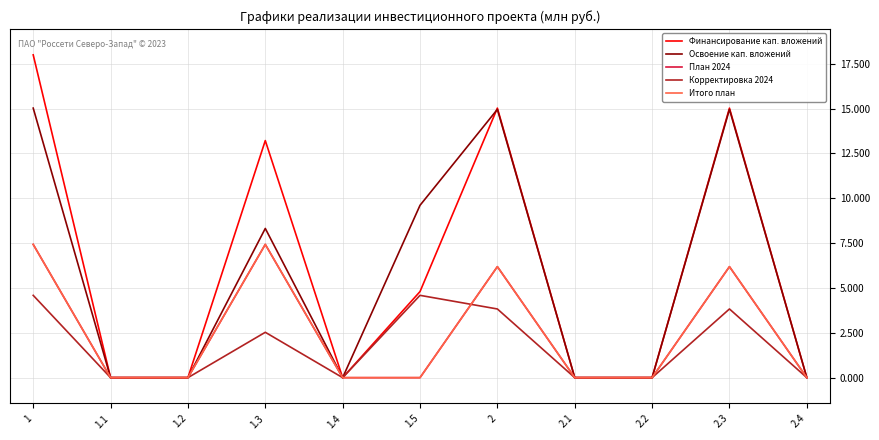

At which category does the chart reach its minimum across all series?

1.1